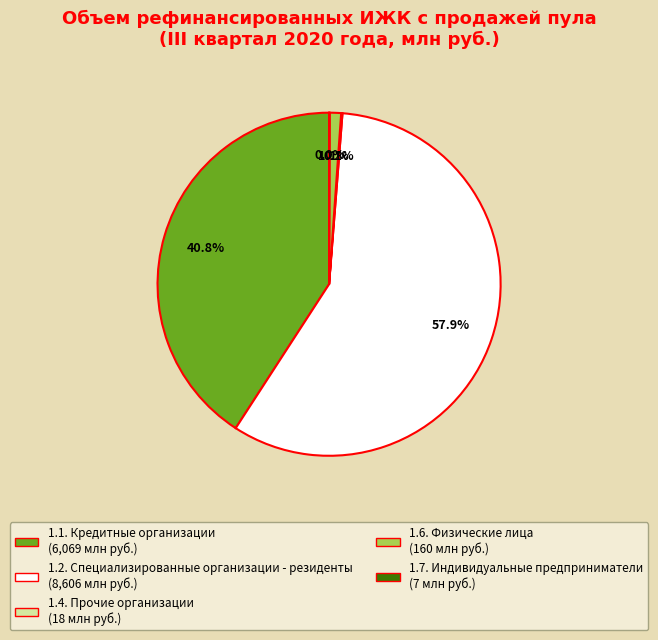

Between 1.6. Физические лица and 1.1. Кредитные организации, which is larger?

1.1. Кредитные организации